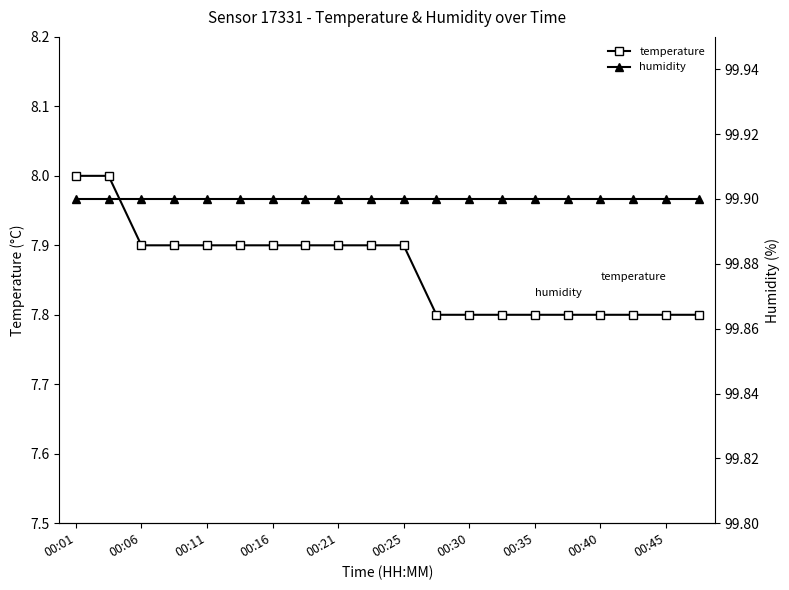

Reading right to left, transcribe all the data shown in this chart.

temperature: 7.8	7.8	7.8	7.8	7.8	7.8	7.8	7.8	7.8	7.9	7.9	7.9	7.9	7.9	7.9	7.9	7.9	7.9	8.0	8.0
humidity: 99.9	99.9	99.9	99.9	99.9	99.9	99.9	99.9	99.9	99.9	99.9	99.9	99.9	99.9	99.9	99.9	99.9	99.9	99.9	99.9